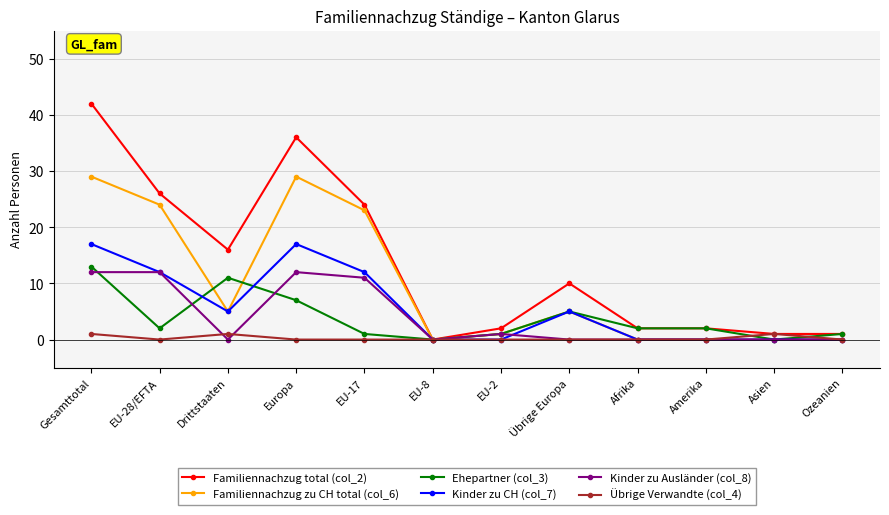

What is the spread (max minus min) of values at EU-28/EFTA?

26